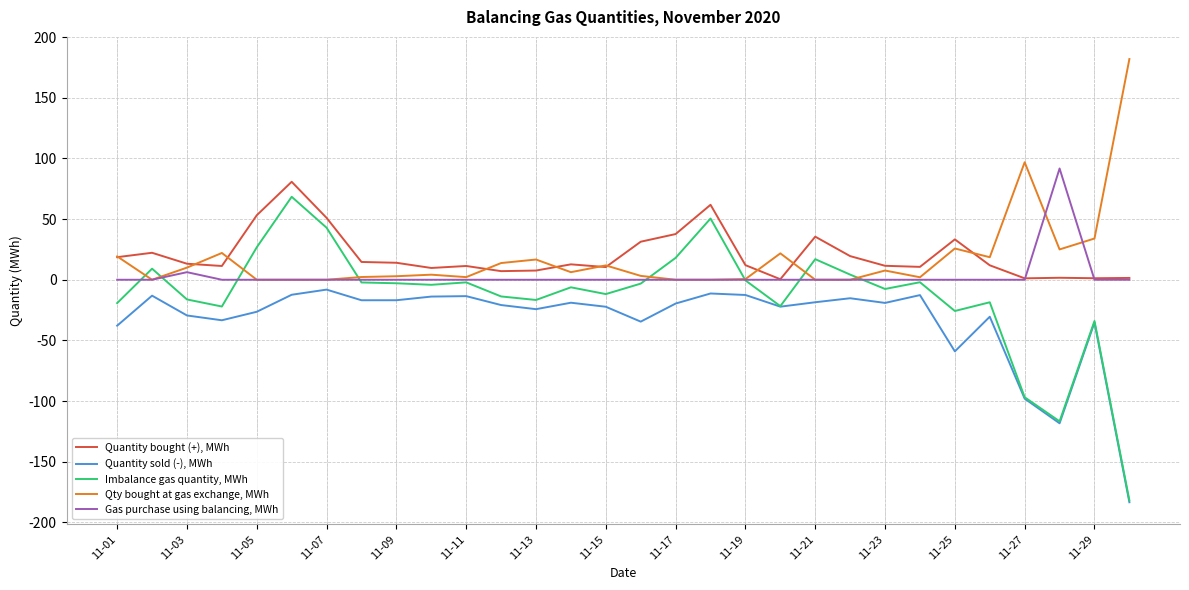

What are all the series names shown in the legend?

Quantity bought (+), MWh, Quantity sold (-), MWh, Imbalance gas quantity, MWh, Qty bought at gas exchange, MWh, Gas purchase using balancing, MWh